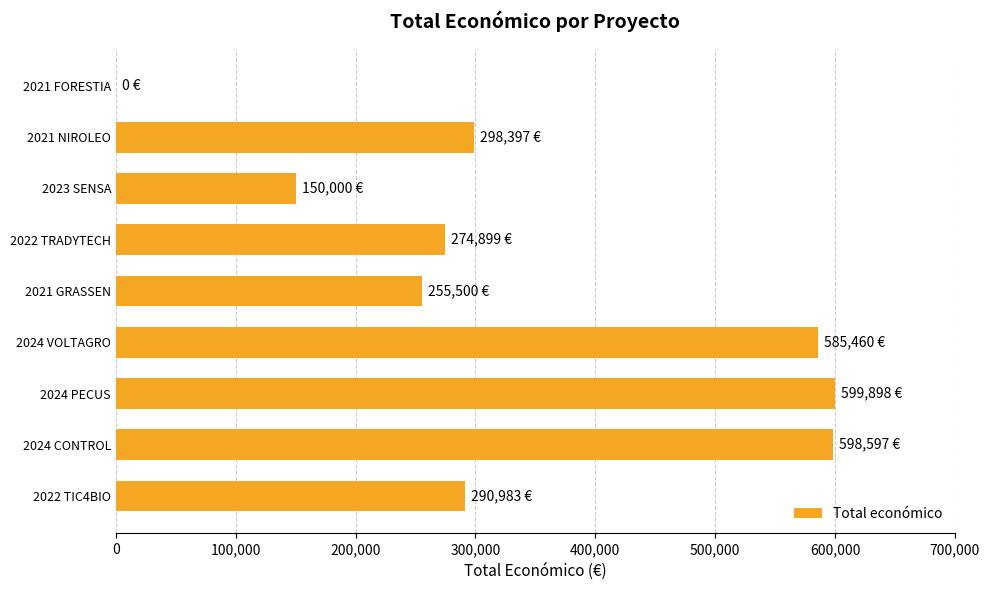

What is the change in value from 2021 NIROLEO to 2021 GRASSEN?

-42897